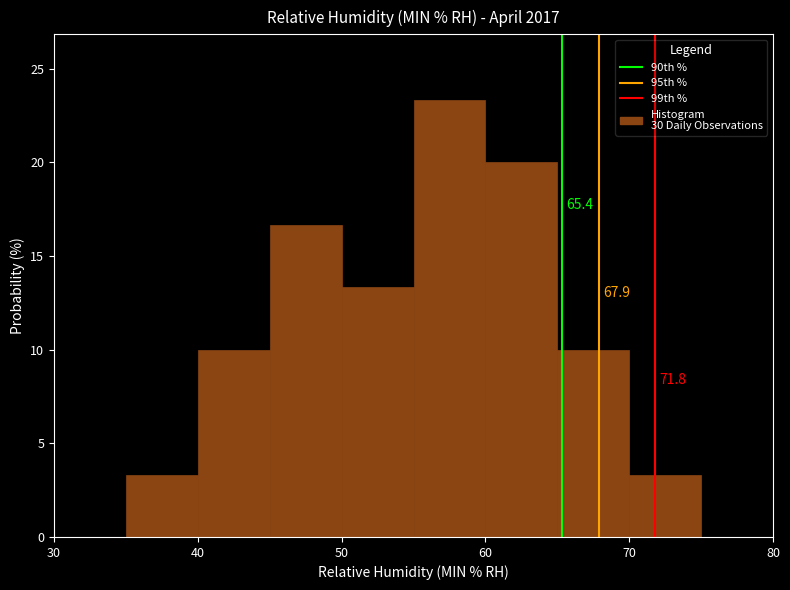

Over which range of the x-axis is the bar tallest?

55 to 60